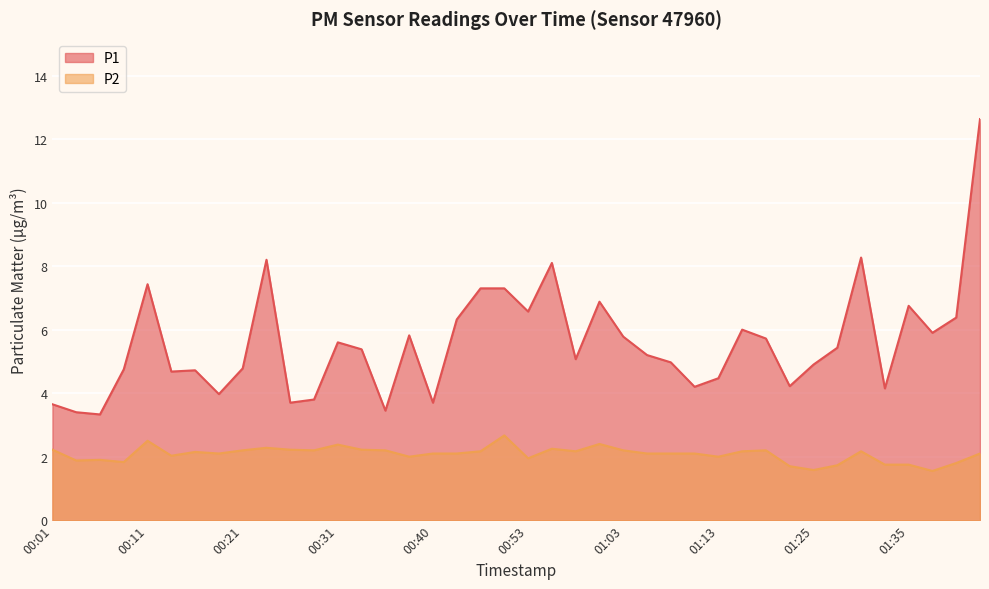

True or false: P1 and P2 intersect in this chart.

False